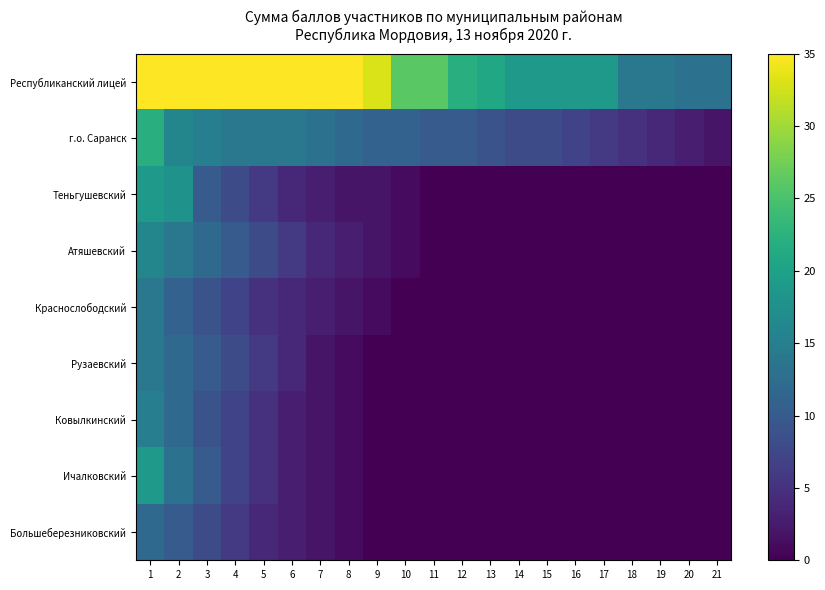

How many categories are shown in the chart?

21